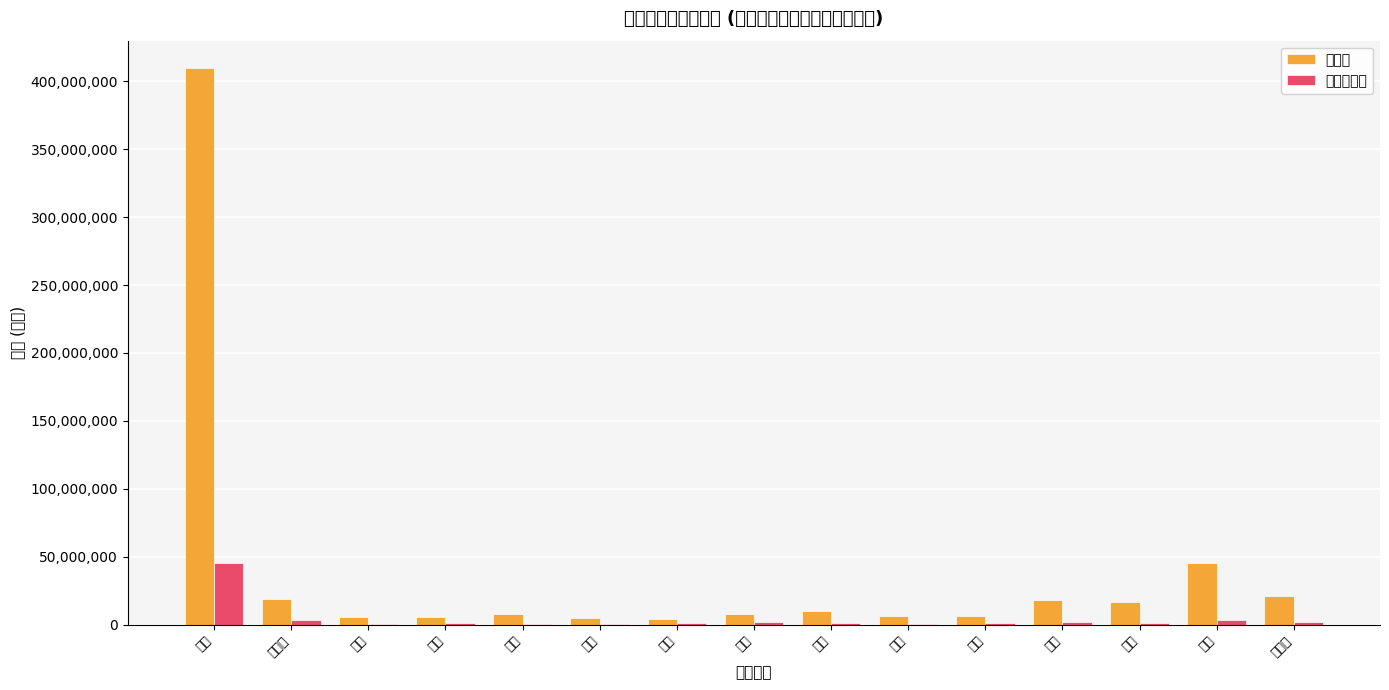

How many distinct data groups are displayed?

2